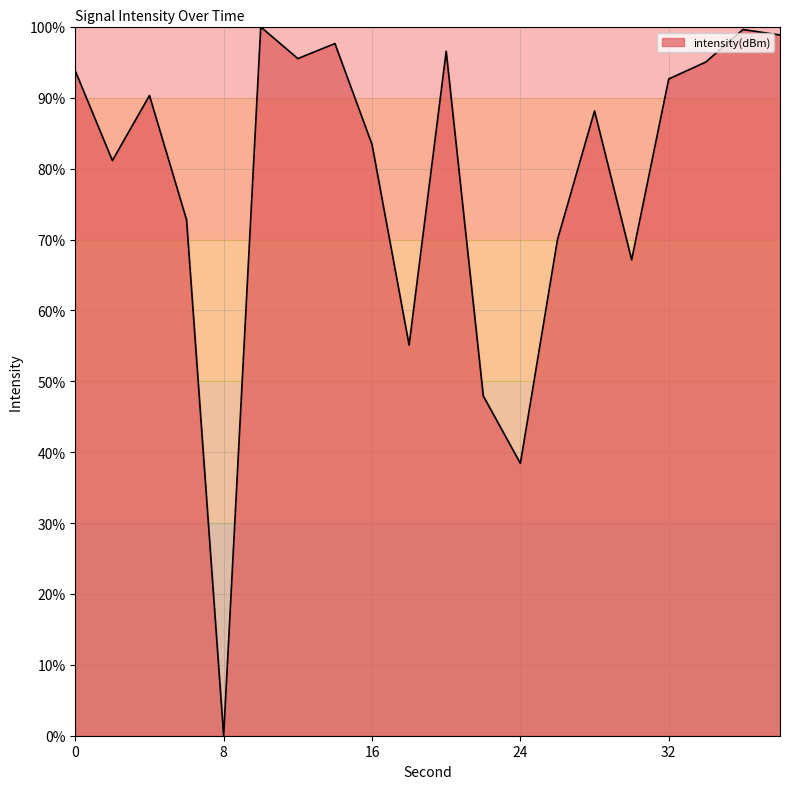

Does the chart have visible grid lines?

Yes